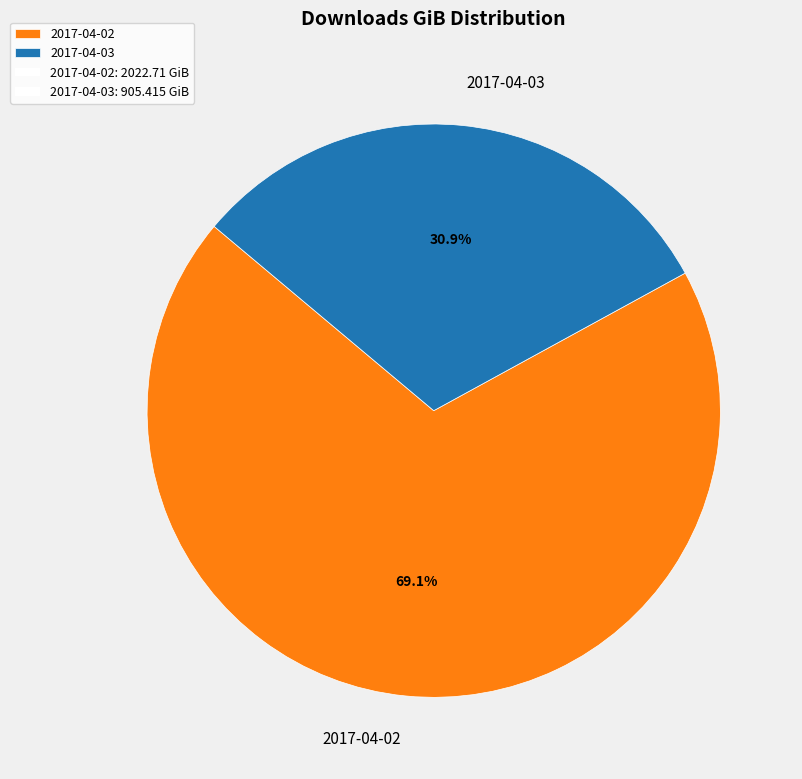

Combined, what portion of the pie is 2017-04-03 and 2017-04-02?

100.0%